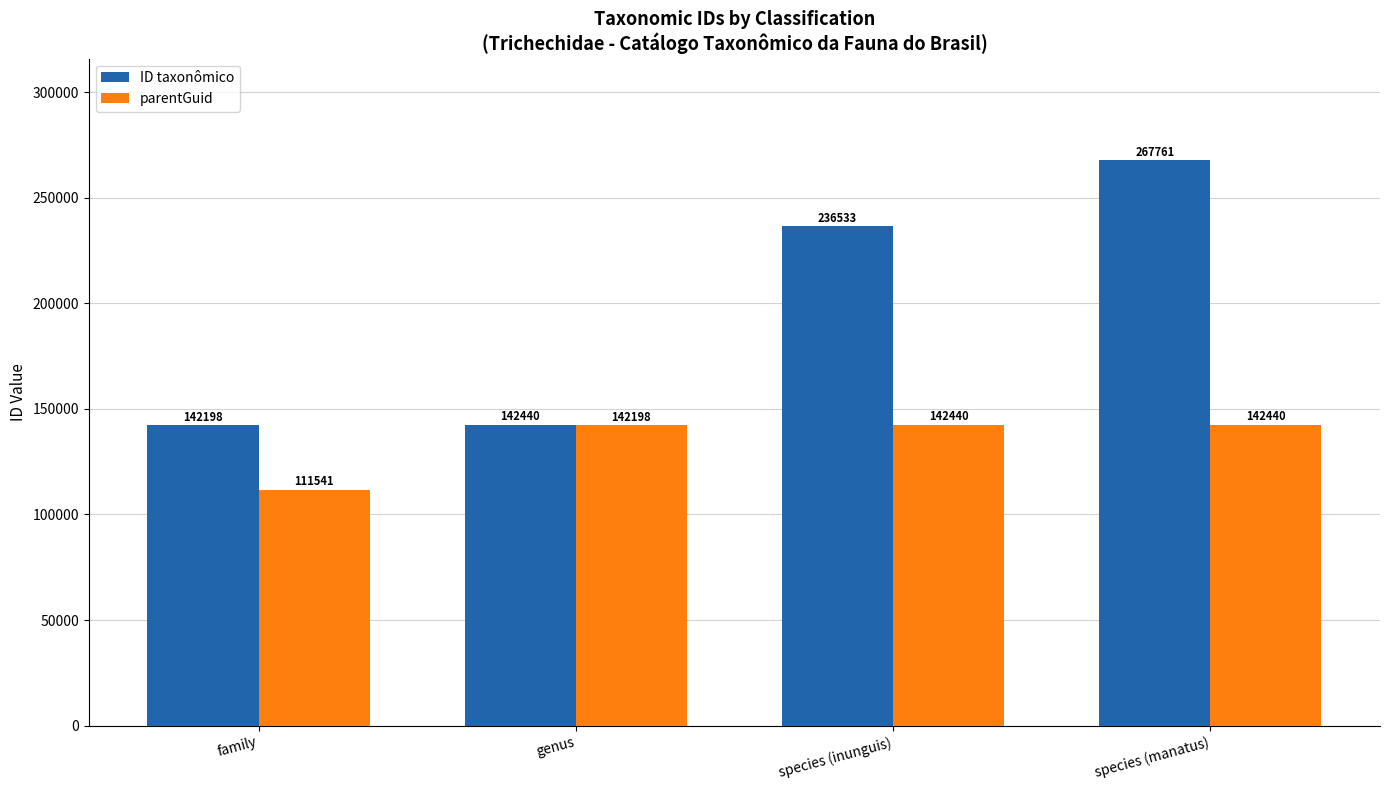

How many groups of bars are there?

4